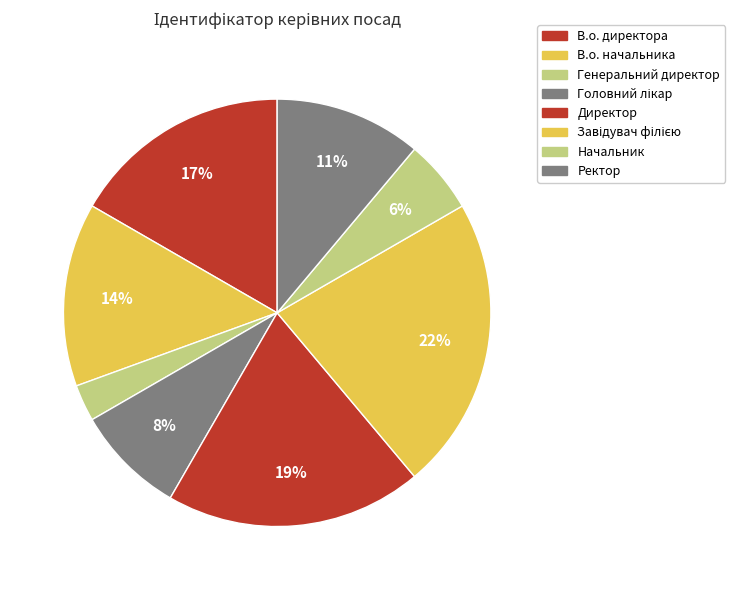

What is the change in value from Генеральний директор to Ректор?

+3